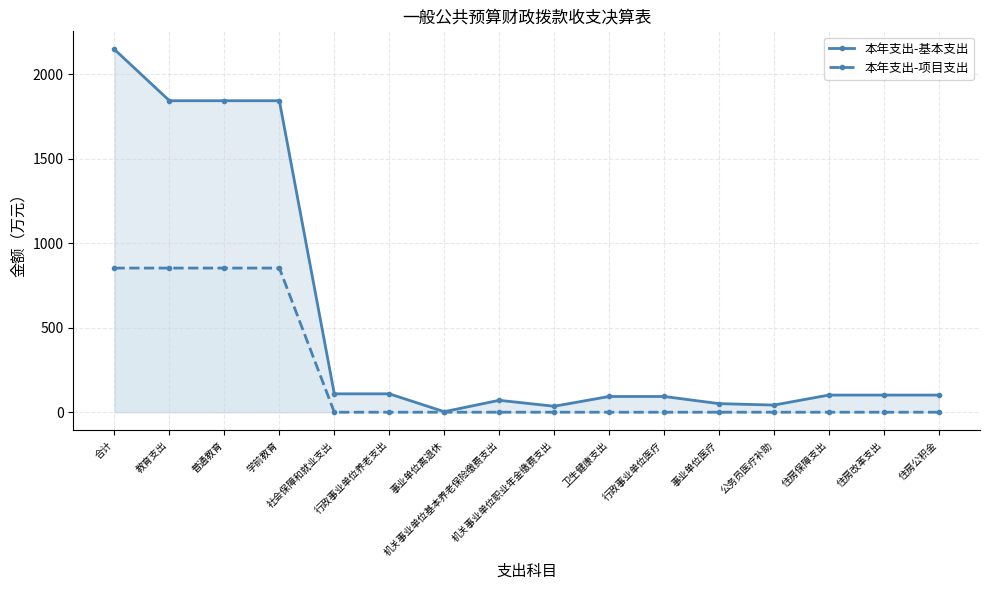

True or false: 本年支出-基本支出 has more than 2 points higher than both neighbors.

False